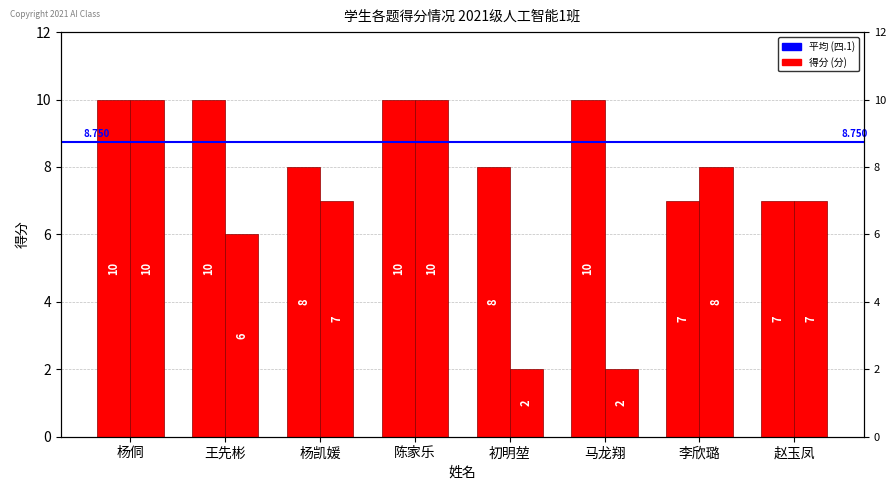

What is the maximum value for 四.1(10分)?

10